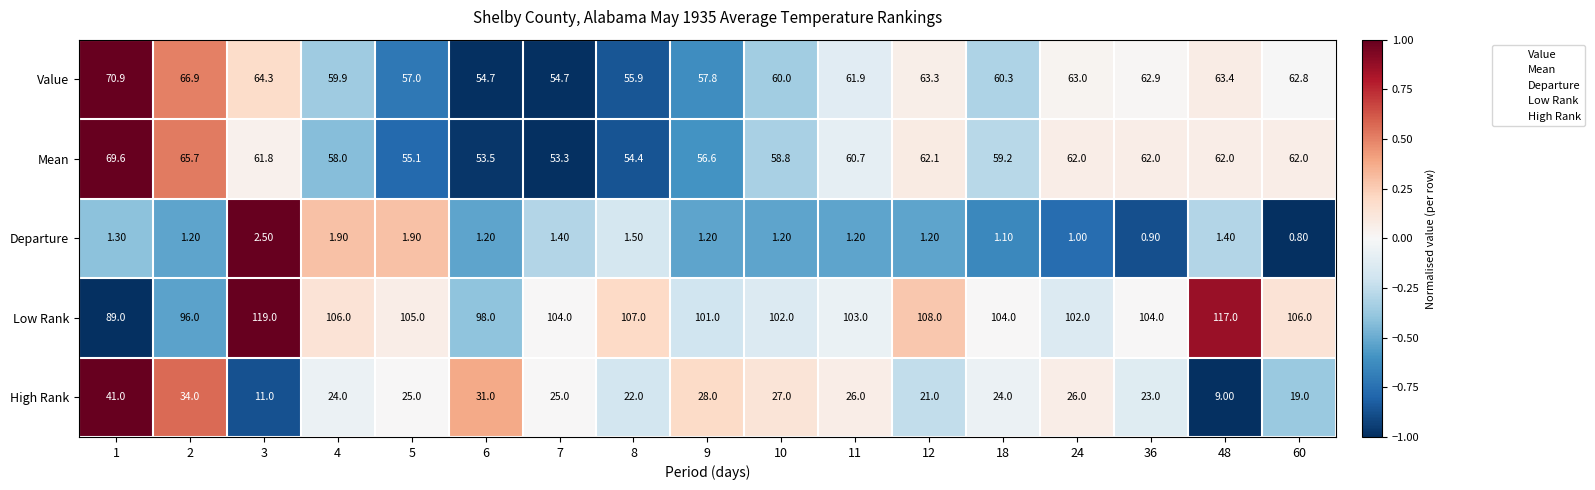

What is the average value of the High Rank series?

24.5